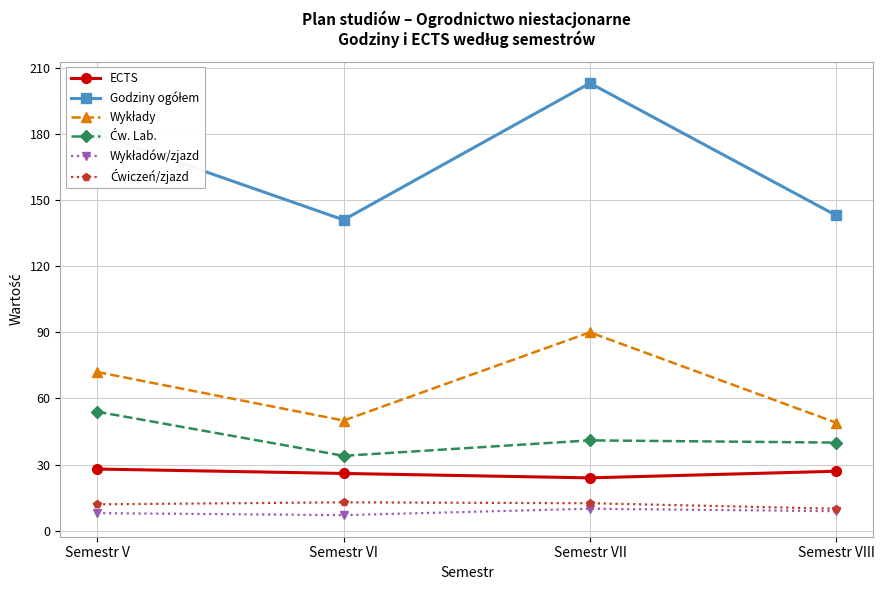

What is the label of the 2nd point from the left?

Semestr VI